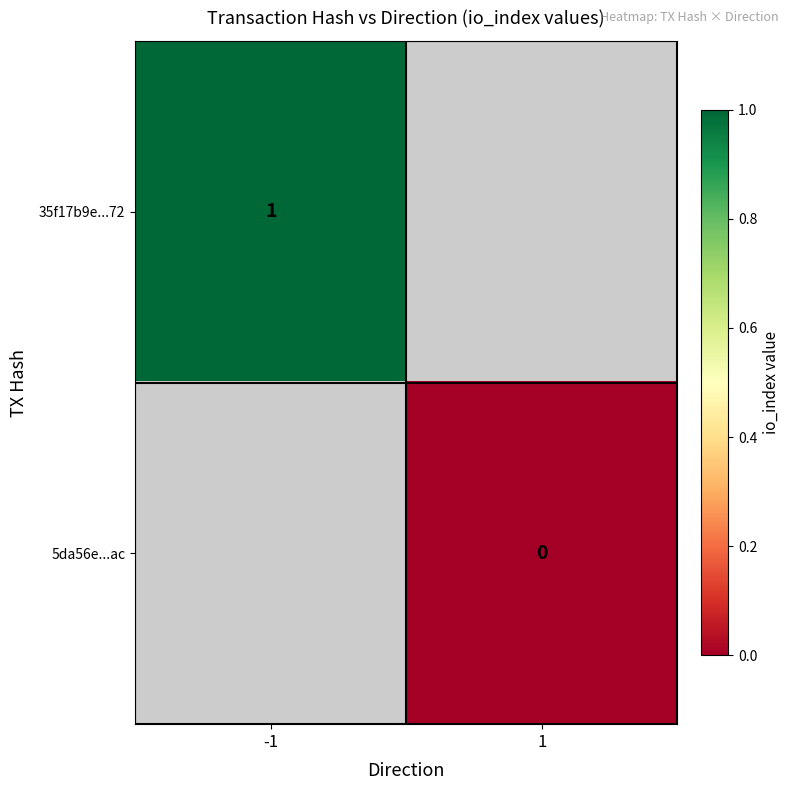

The 35f17b9e...72 series shows 2 at -1. True or false?

False